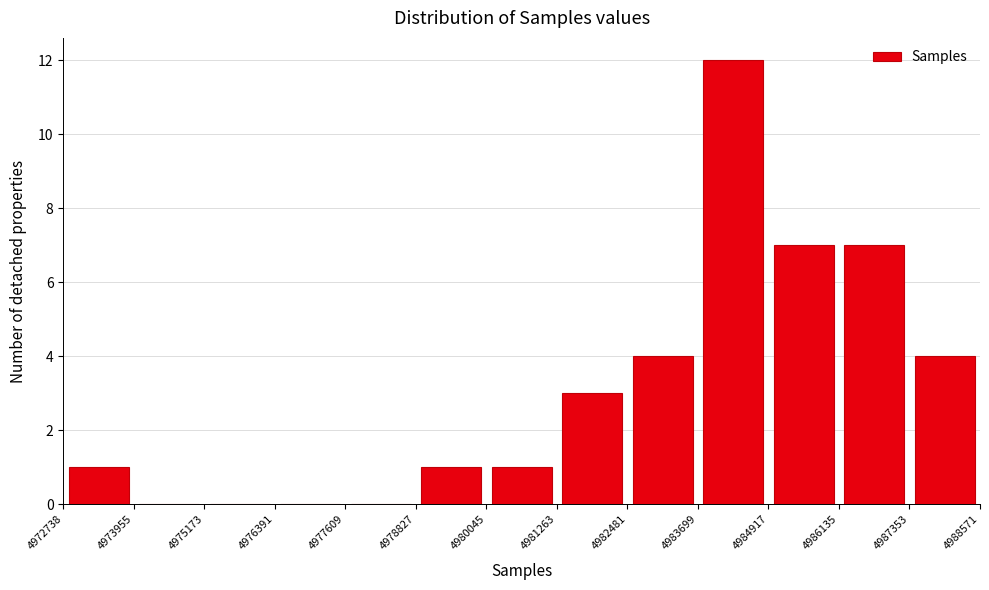

Reading left to right, transcribe this chart: for each bar, give the range it covers on the x-axis and its height. The values are not printed on the chart, so give them approximately, as read against the axis.

4972738 to 4973955: 1
4973955 to 4975173: 0
4975173 to 4976391: 0
4976391 to 4977609: 0
4977609 to 4978827: 0
4978827 to 4980045: 1
4980045 to 4981263: 1
4981263 to 4982481: 3
4982481 to 4983699: 4
4983699 to 4984917: 12
4984917 to 4986135: 7
4986135 to 4987353: 7
4987353 to 4988571: 4